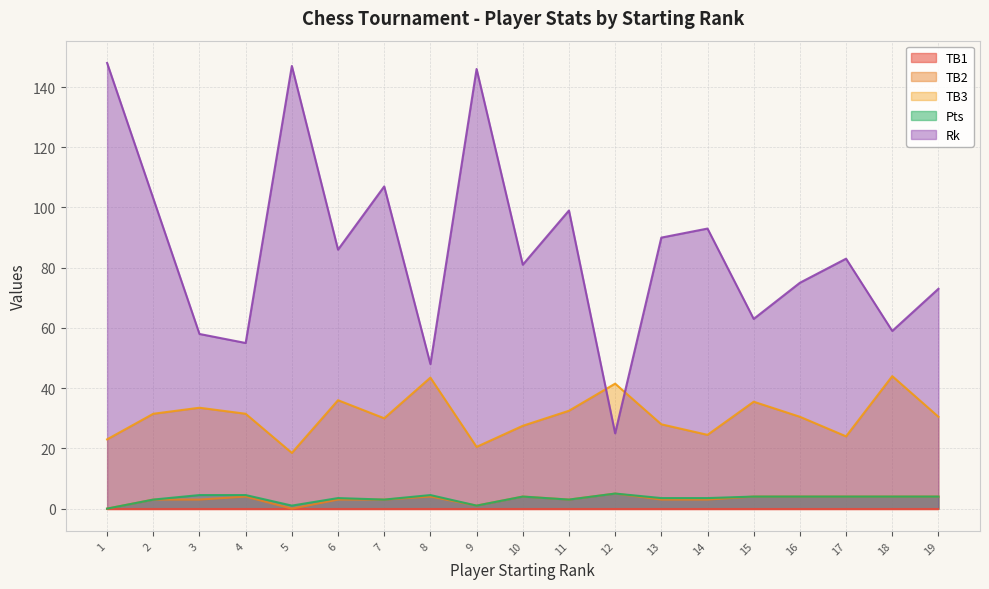

True or false: Rk and Pts cross at least once.

False